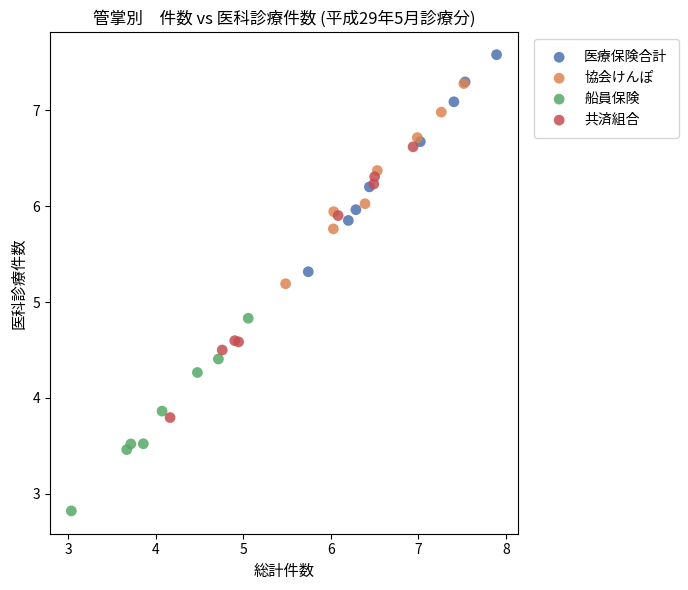

Which series contains the highest Y value?

医療保険合計